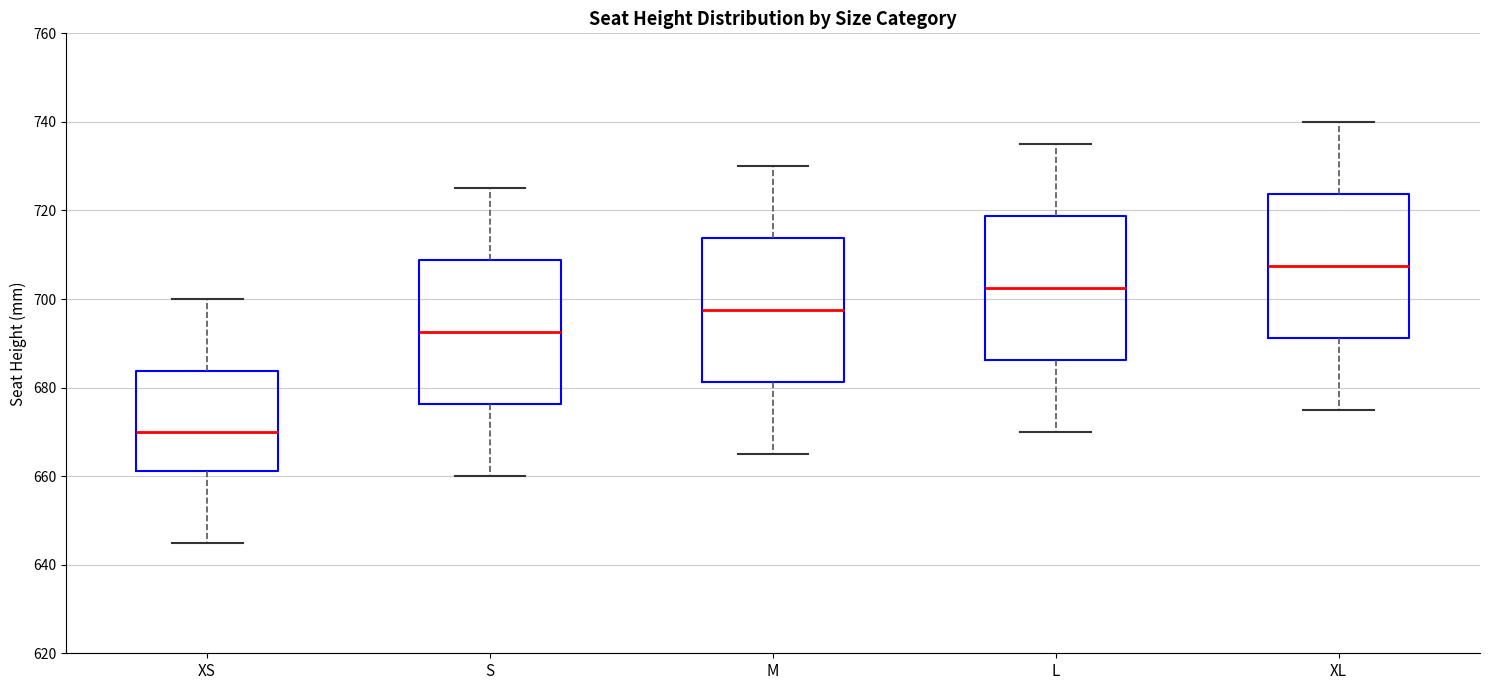

Where is the upper edge of the box for XL on the y-axis? The values are not printed on the chart, so give them approximately, as read against the axis.

724